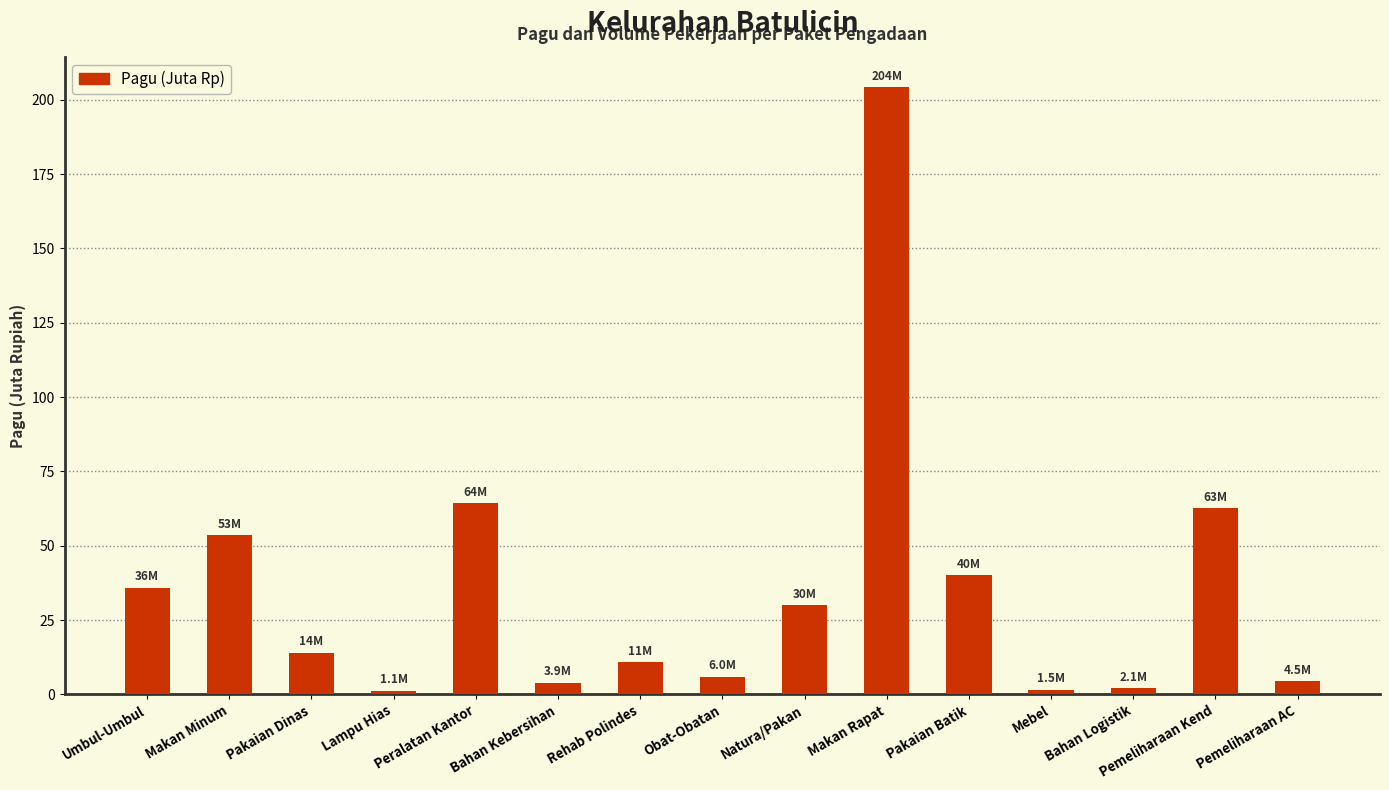

What is the sum of the values at Pemeliharaan Kend and Obat-Obatan?

68.7